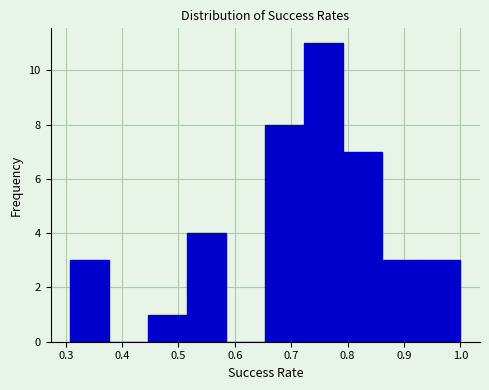

Reading left to right, list every bar in this chart as the range it spans on the x-axis followed by its height. Neither the bar edges nor the heights are printed on the chart, so give them approximately, as read against the axes.

0.31 to 0.38: 3
0.38 to 0.45: 0
0.45 to 0.52: 1
0.52 to 0.58: 4
0.58 to 0.65: 0
0.65 to 0.72: 8
0.72 to 0.79: 11
0.79 to 0.86: 7
0.86 to 0.93: 3
0.93 to 1.00: 3